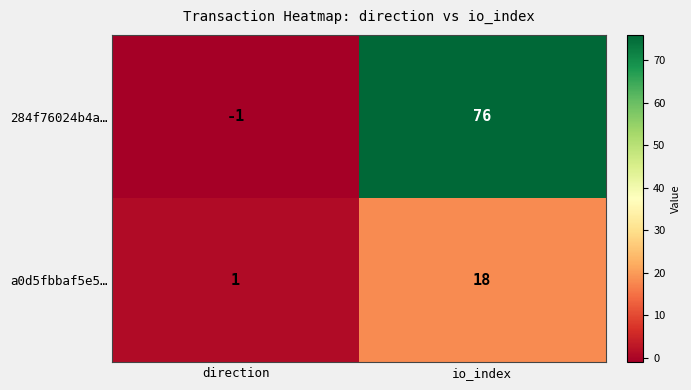

What is the highest value of the 284f76024b4a… series?

76